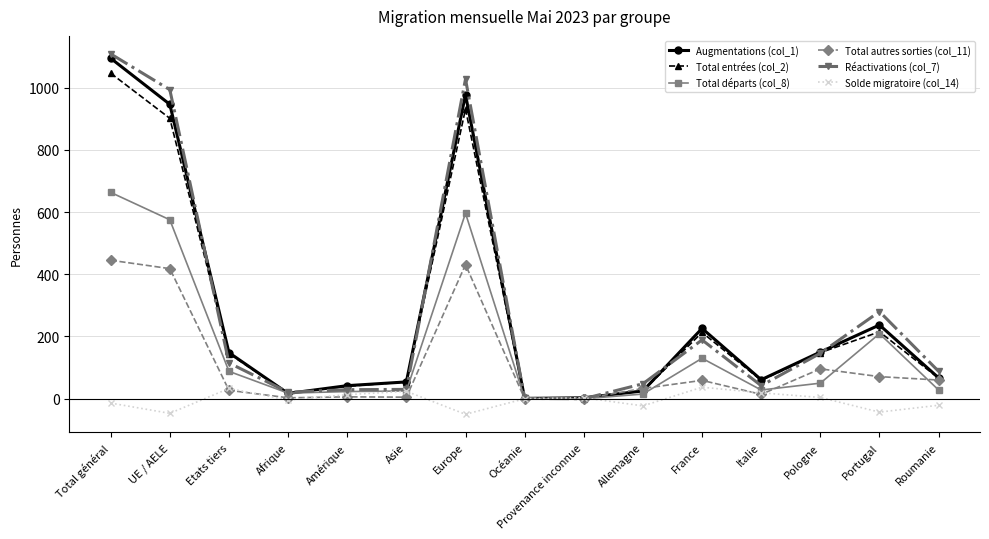

What is the smallest value displayed?

-50